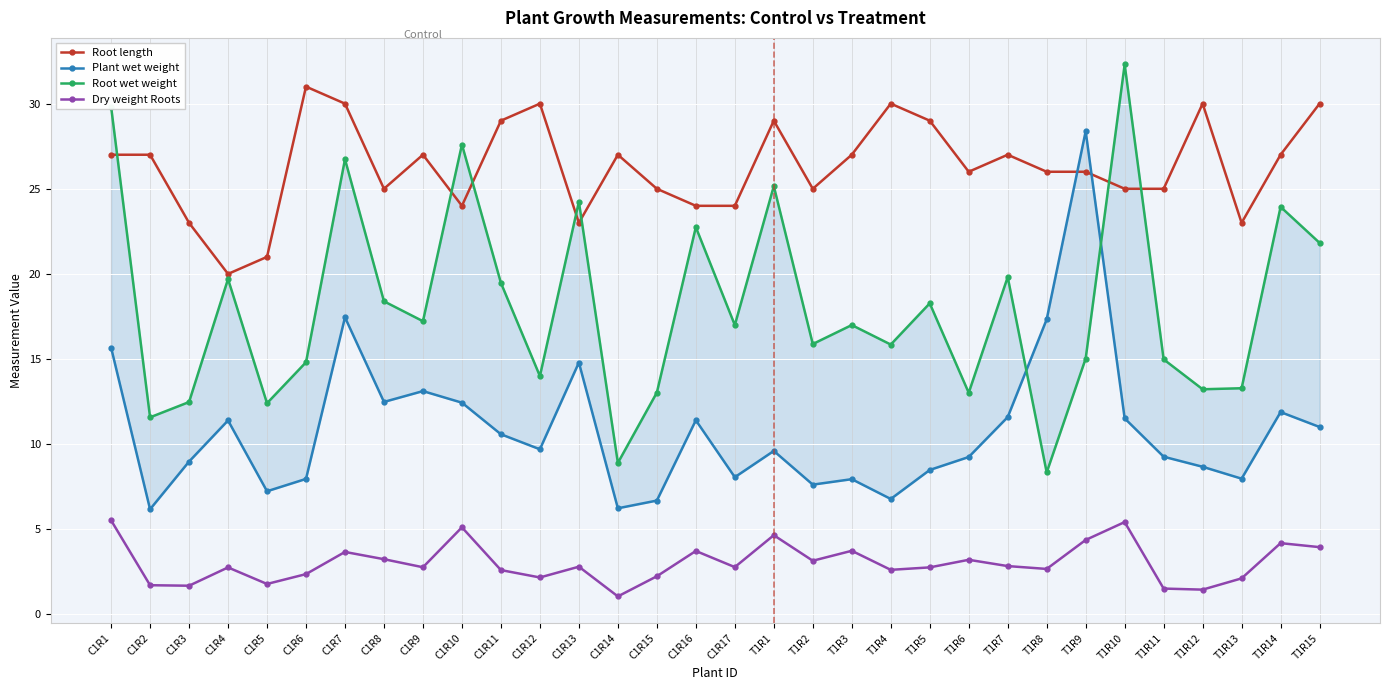

The value of Root wet weight at C1R11 is 31.5. True or false?

False